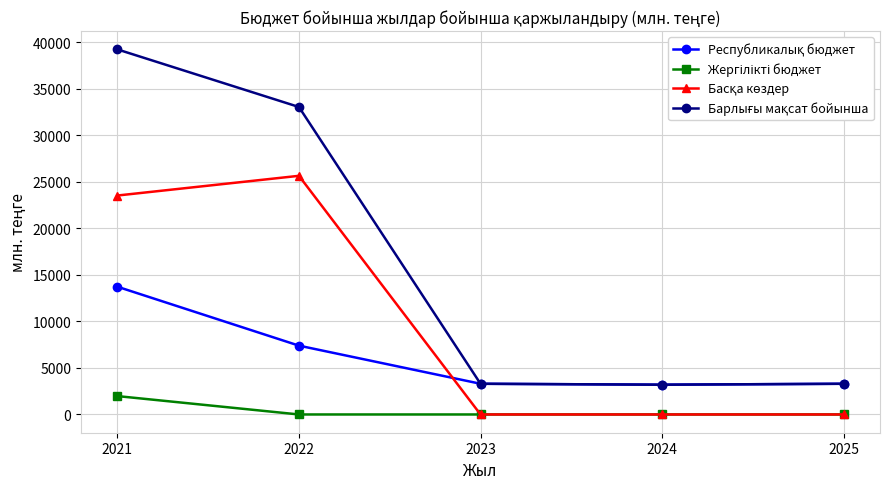

At which category is the sum across all series the highest?

2021